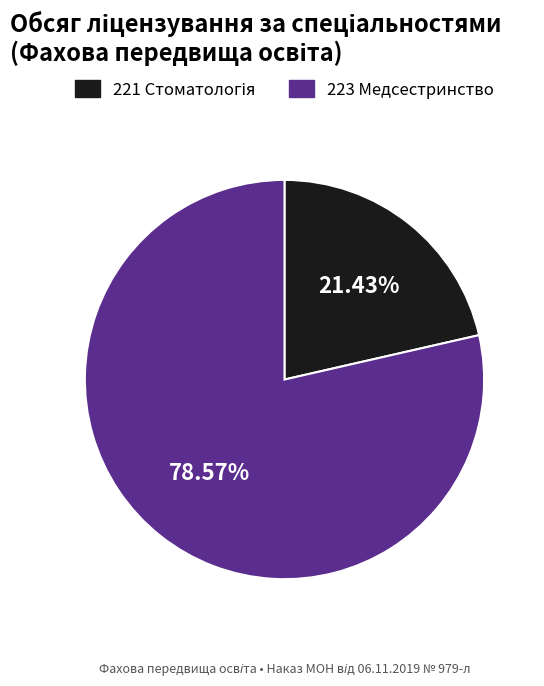

Count the number of slices in the pie.

2